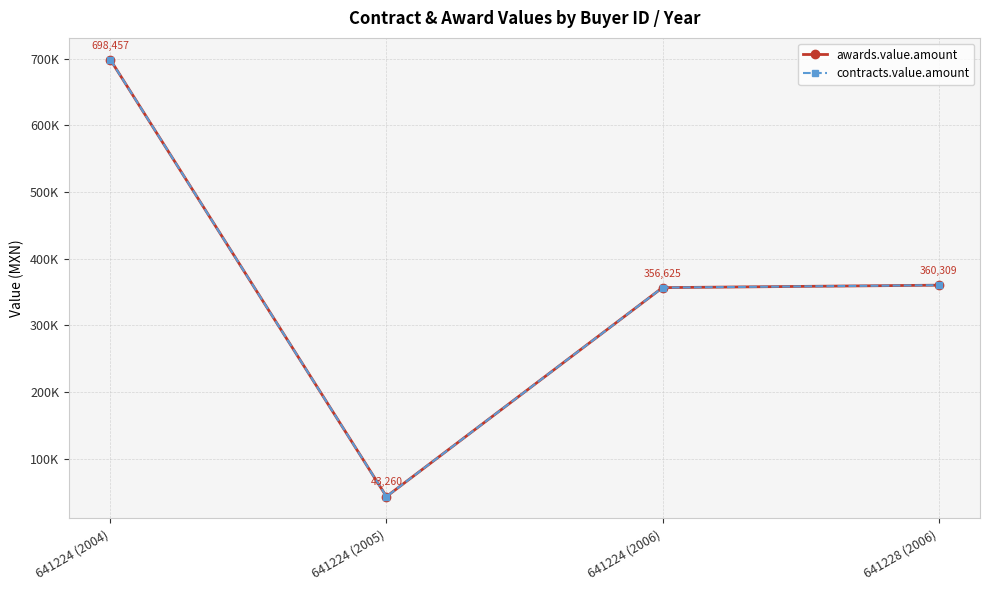

What is the value of the contracts.value.amount point at the 2nd from the left?

43260.0